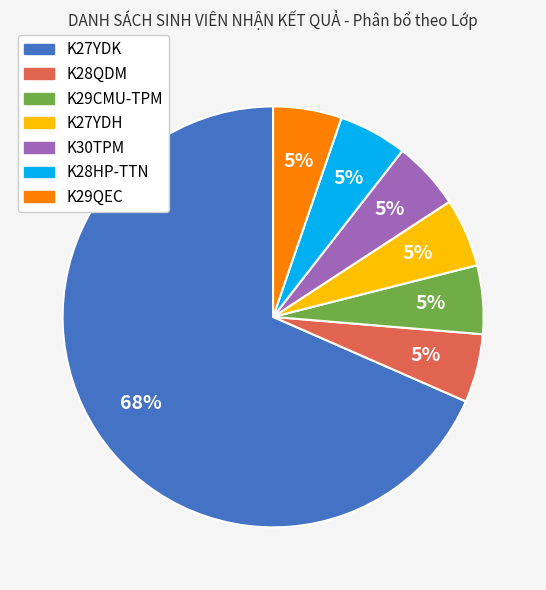

Count the number of slices in the pie.

7